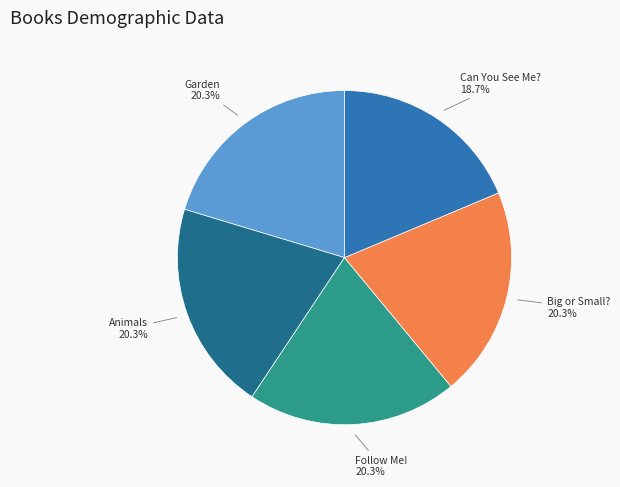

How much of the chart is everything except Follow Me!?

79.7%